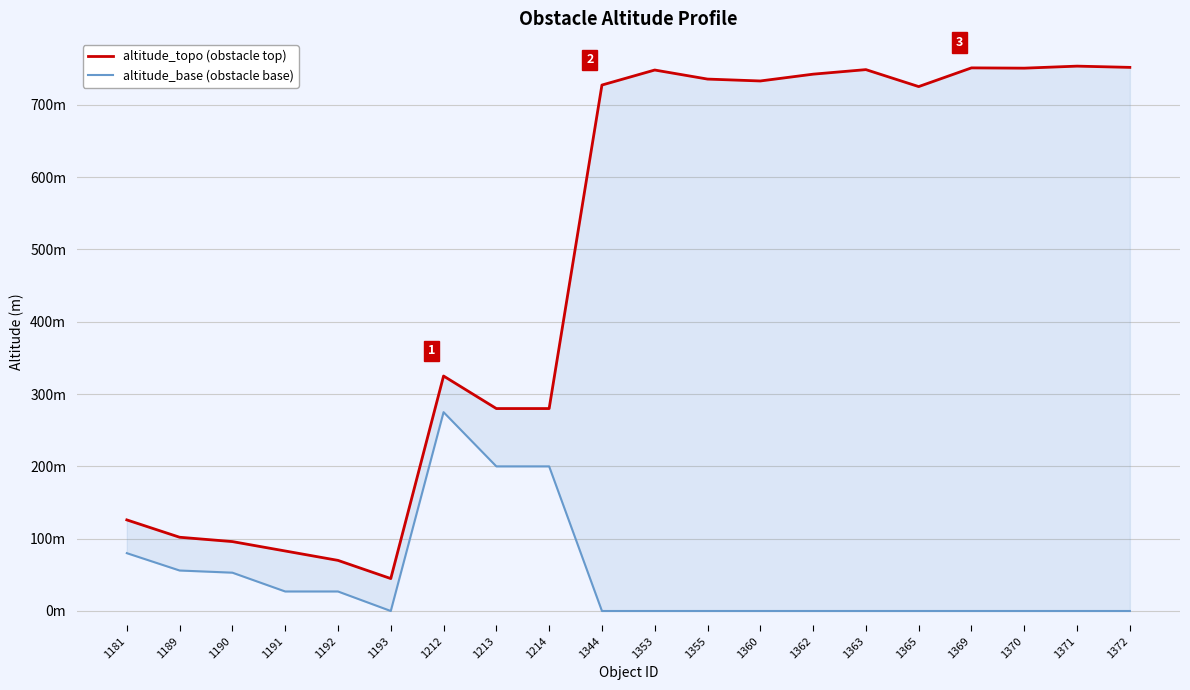

Where is the first local minimum for altitude_base (obstacle base)?

1193